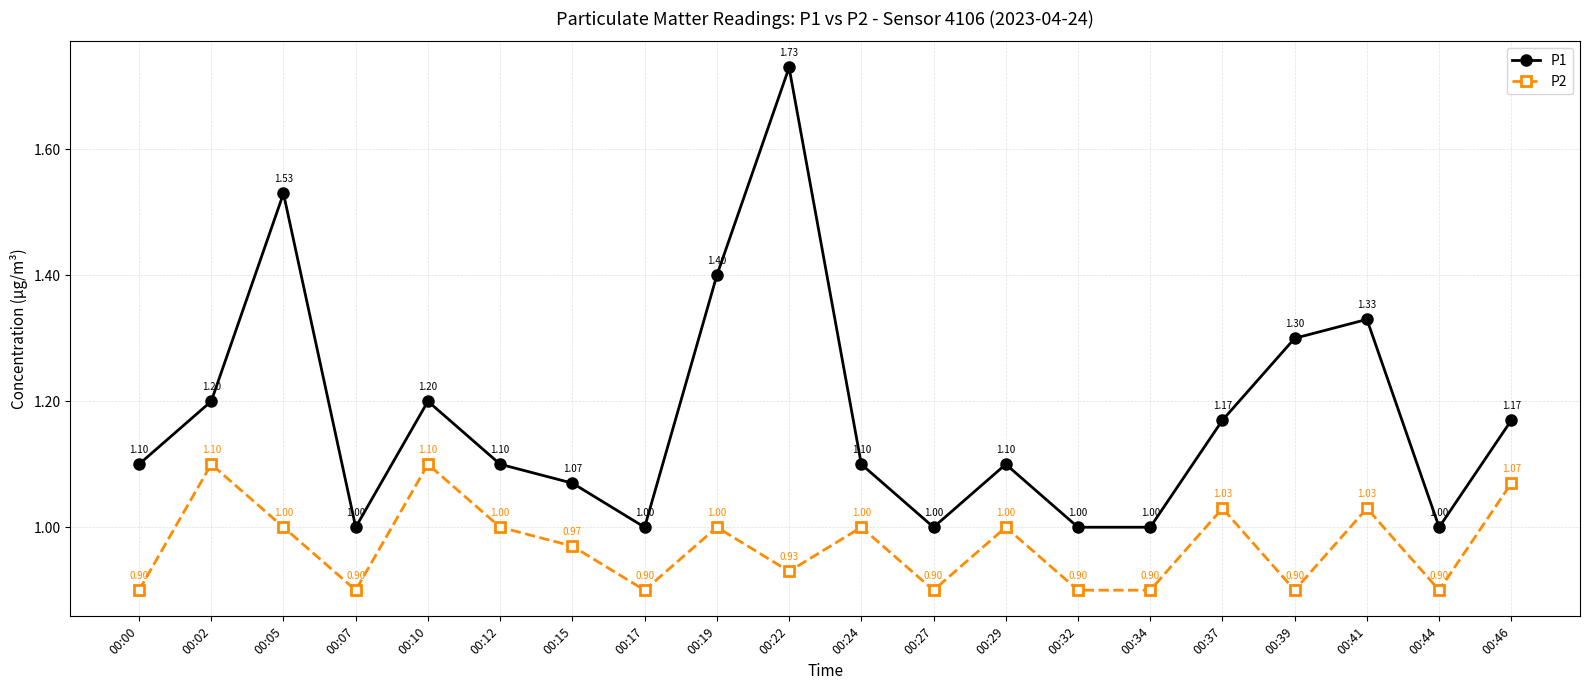

At which category is the sum across all series the highest?

00:22